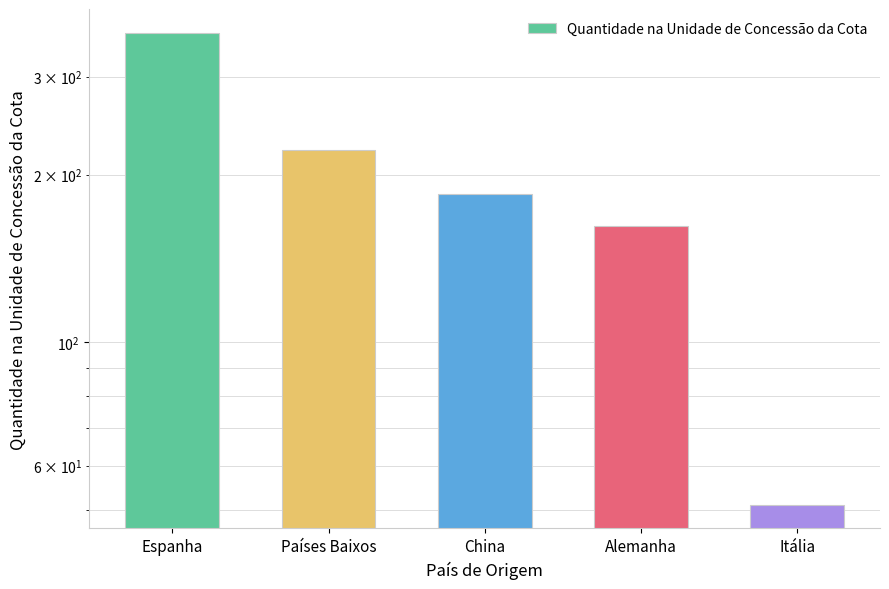

List the labels in order of value, smallest first.

Itália, Alemanha, China, Países Baixos, Espanha